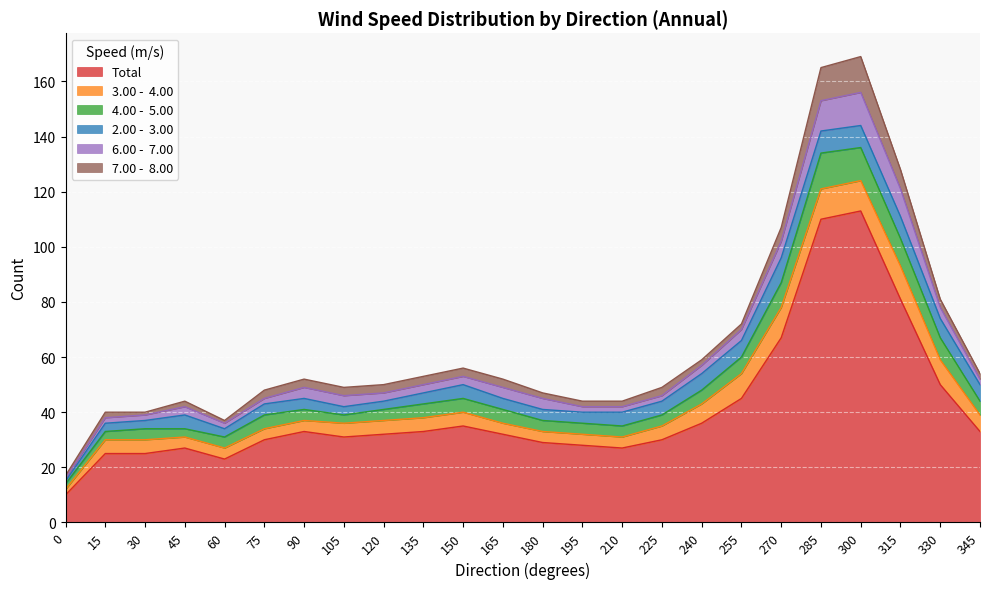

At 210, list the series in order from smallest to largest.

6.00 -  7.00, 7.00 -  8.00, 3.00 -  4.00, 4.00 -  5.00, 2.00 -  3.00, Total